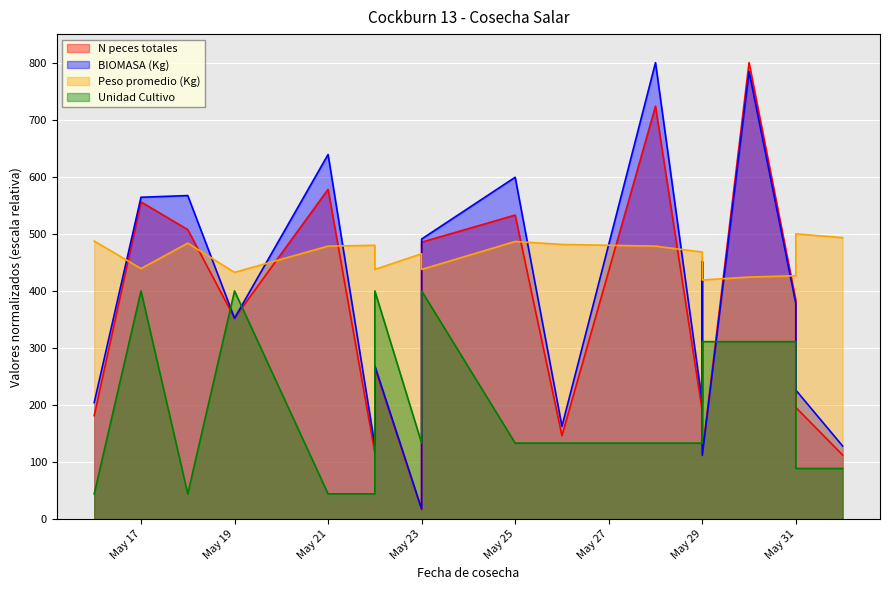

Reading right to left, what are all the values shown in this chart?

N peces totales: 112.5	195.8	383.6	800.0	115.4	450.7	189.5	723.6	146.3	532.9	485.5	16.8	265.8	164.5	116.5	578.0	352.4	507.4	555.9	181.4
Peso promedio: 493.3	500.0	426.6	424.3	419.1	434.0	468.1	478.5	481.5	486.6	437.7	465.1	437.7	471.1	480.0	478.5	432.5	483.7	439.2	487.4
BIOMASA (Kg): 128.3	226.3	378.1	784.4	111.8	451.9	204.9	800.0	162.8	599.2	490.9	18.0	268.8	179.0	129.2	639.1	352.2	567.1	564.1	204.3
Unidad Cultivo: 88.9	88.9	311.1	311.1	311.1	311.1	133.3	133.3	133.3	133.3	400.0	133.3	400.0	44.4	44.4	44.4	400.0	44.4	400.0	44.4